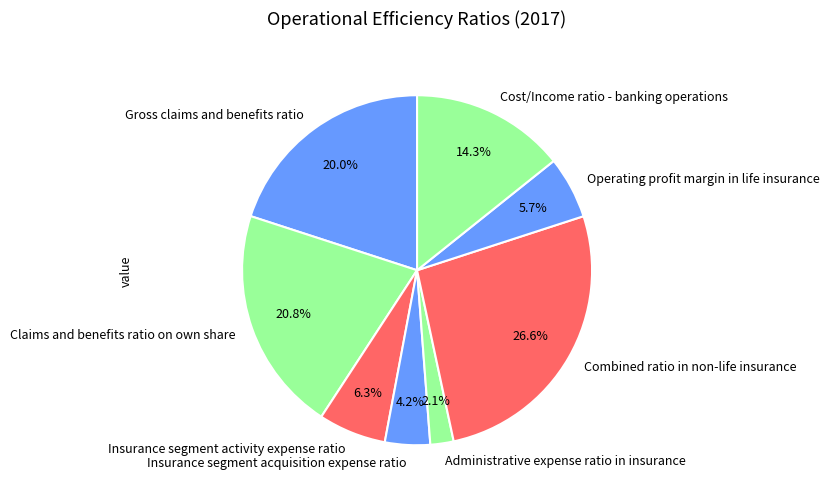

Is it true that Gross claims and benefits ratio is 35% of the pie?

False